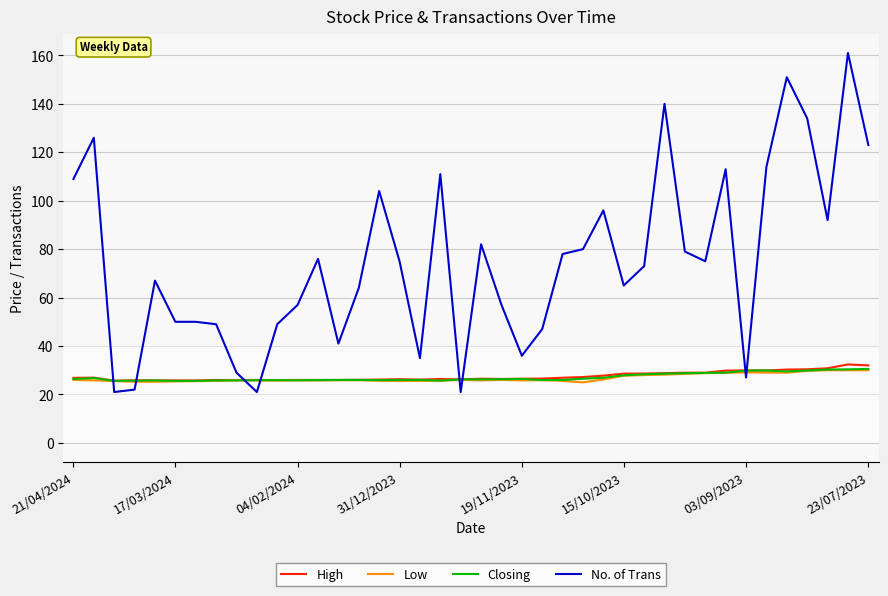

Which series ends up on top after the final intersection of Closing and No. of Trans?

No. of Trans